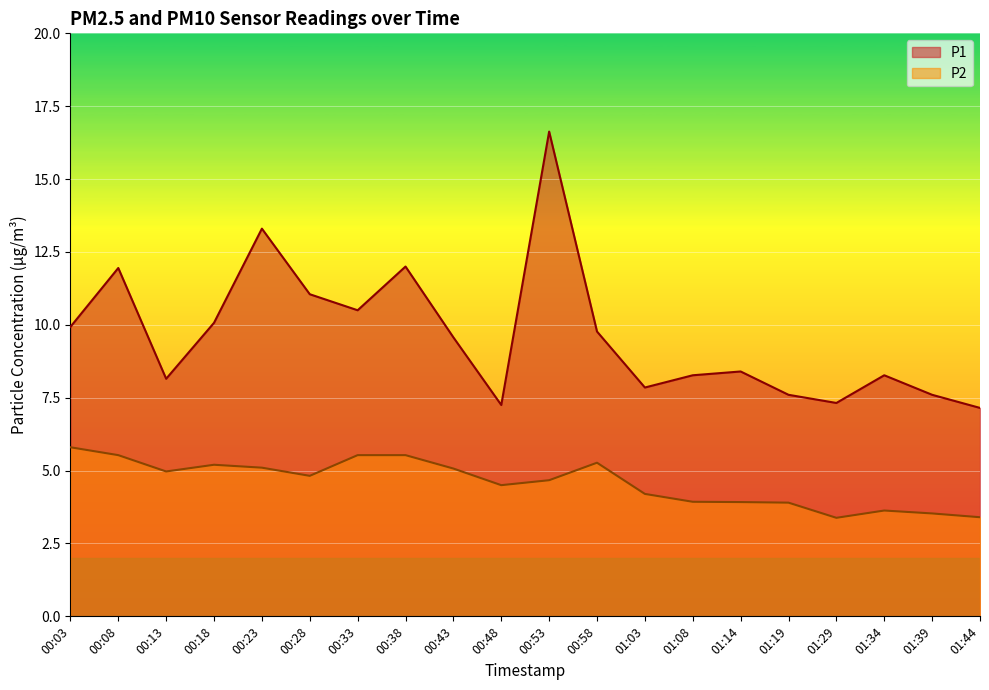

What is the spread (max minus min) of values at 00:48?

2.8